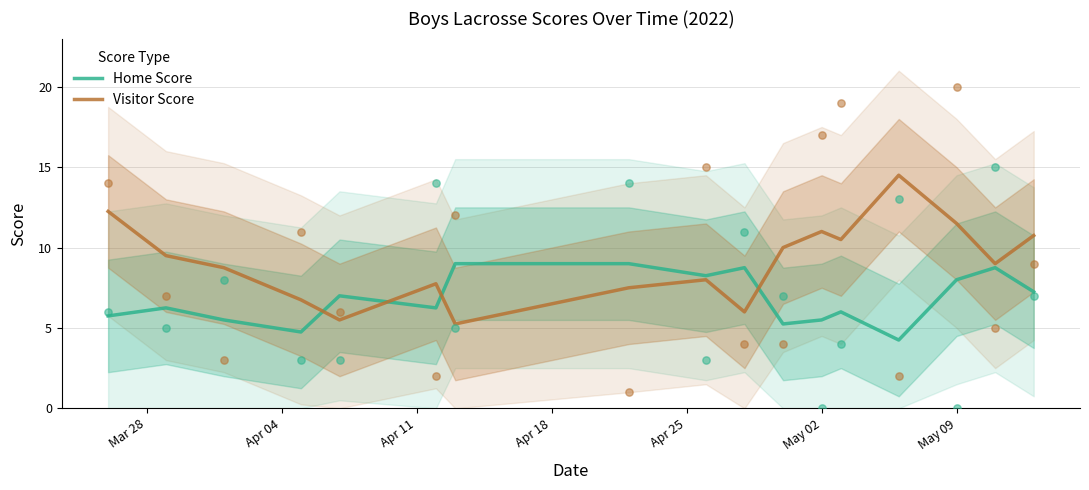

At how many categories does at least one series exceed 11?

3